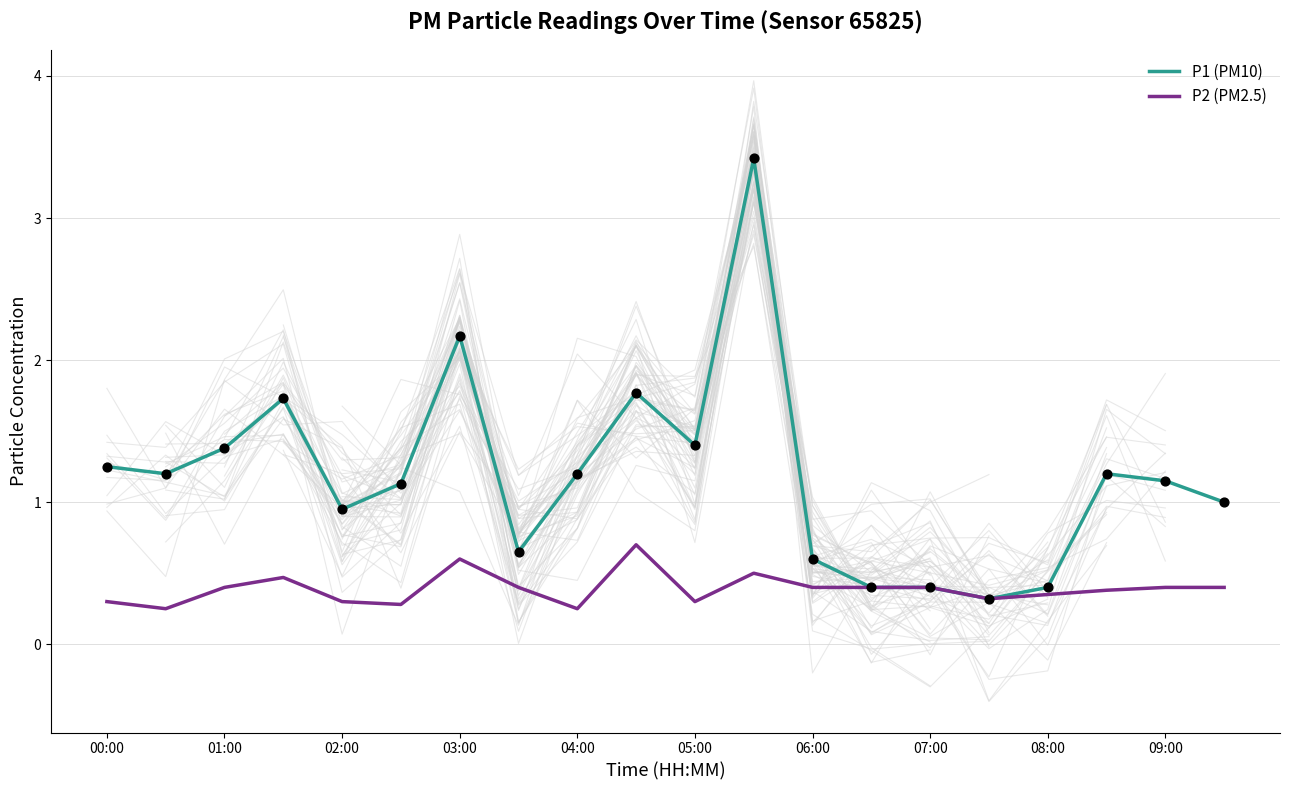

At how many categories does at least one series exceed 0?

20